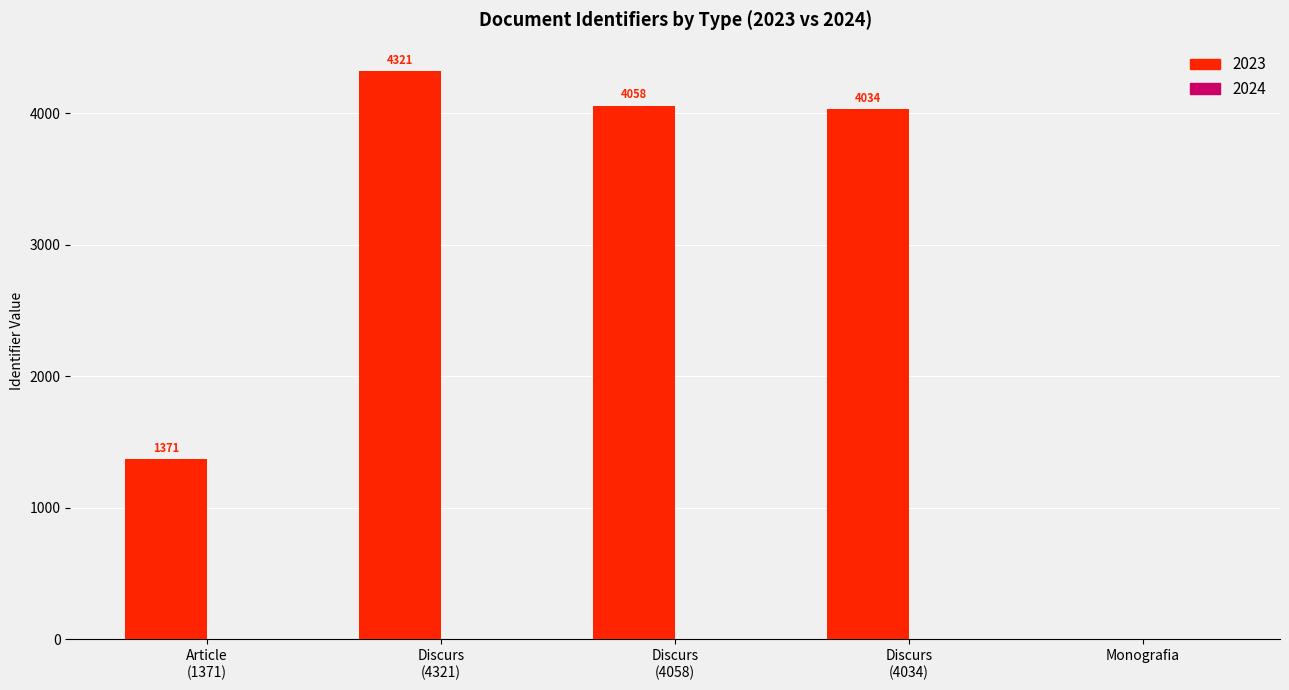

True or false: the data shows 2373 at Monografia.

False